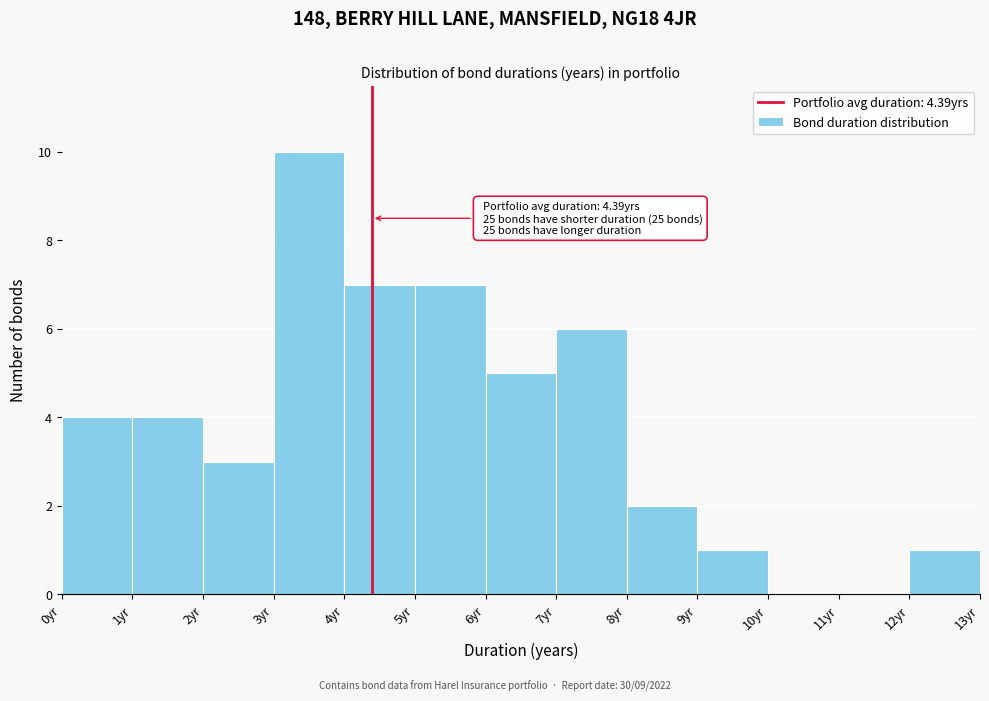

Which range on the x-axis has the tallest bar?

3 to 4